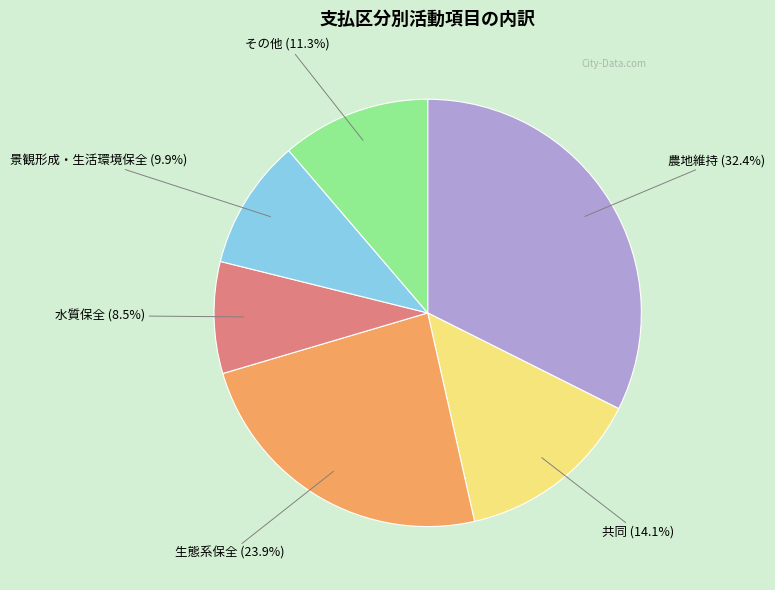

Is there any slice that represents more than half of the pie?

No